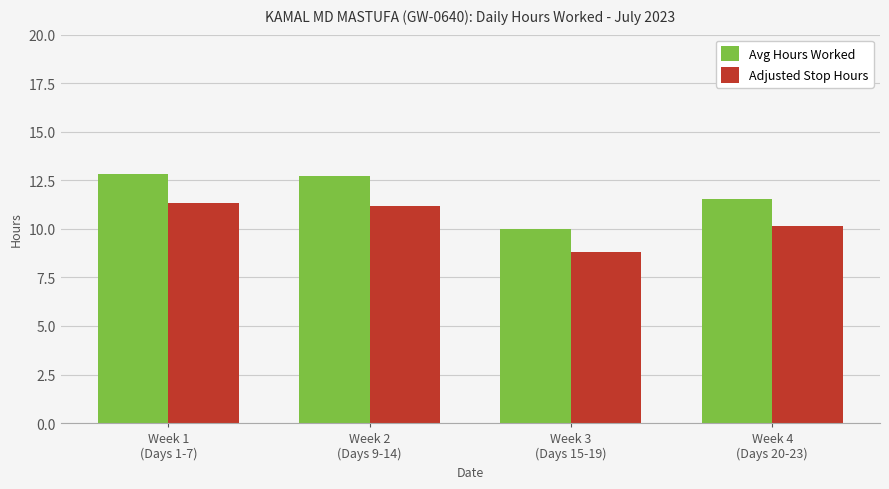

Which series has the widest spread of values?

Avg Hours Worked